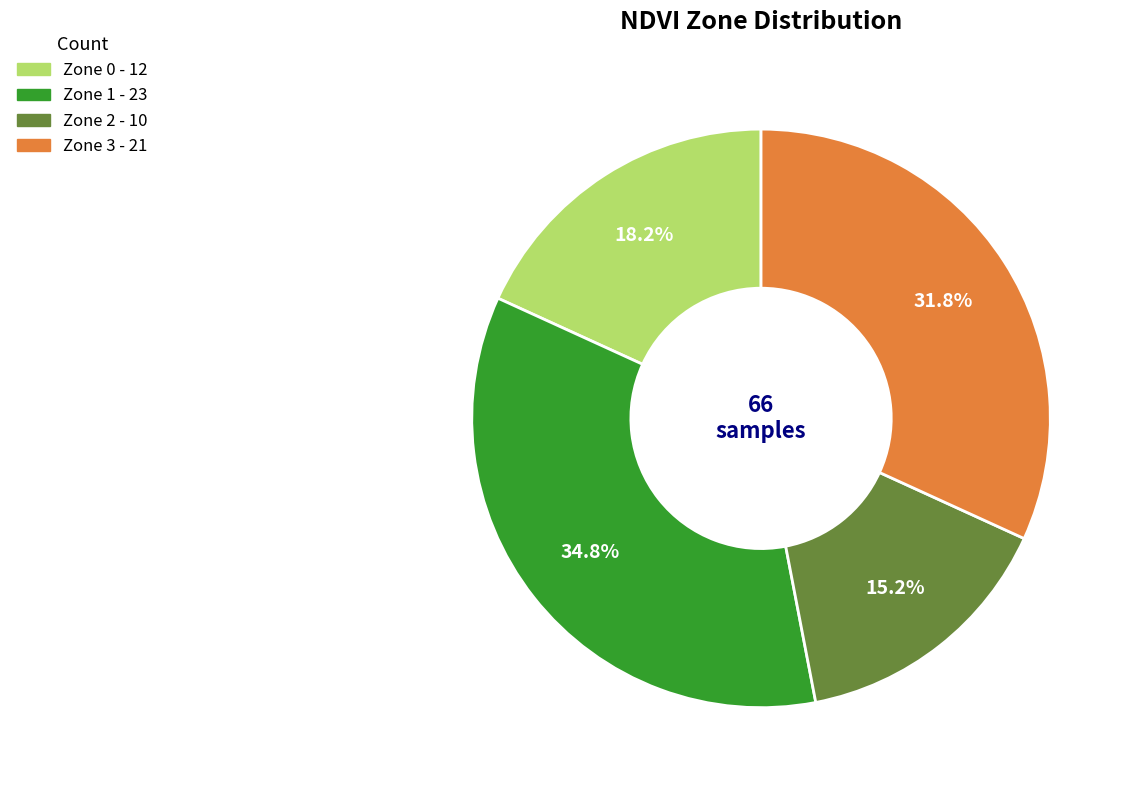

To the nearest percent, what portion does Zone 0 represent?

18%